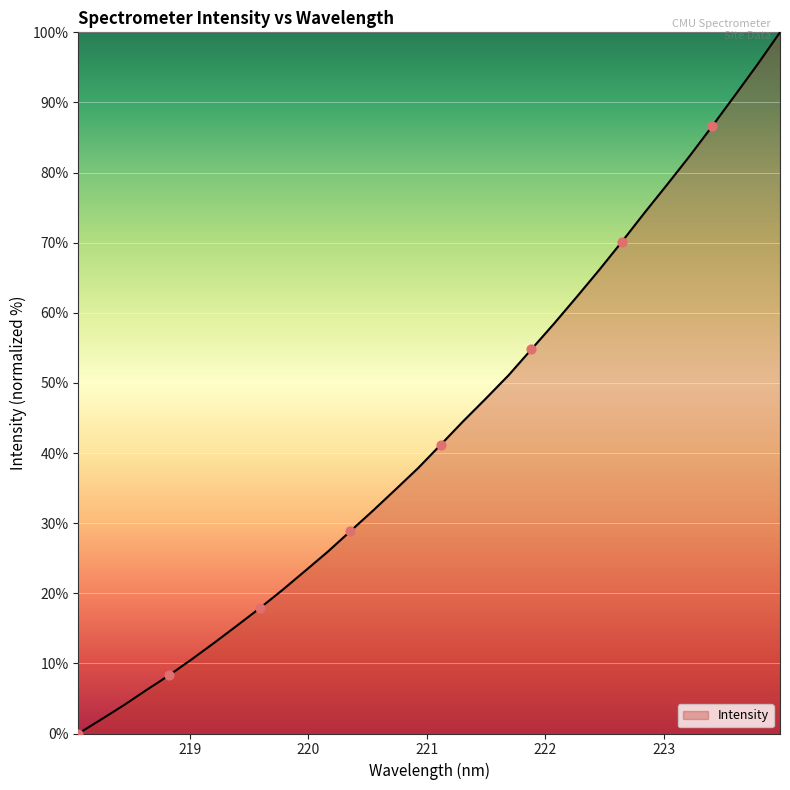

What is the greatest value displayed?

100.0